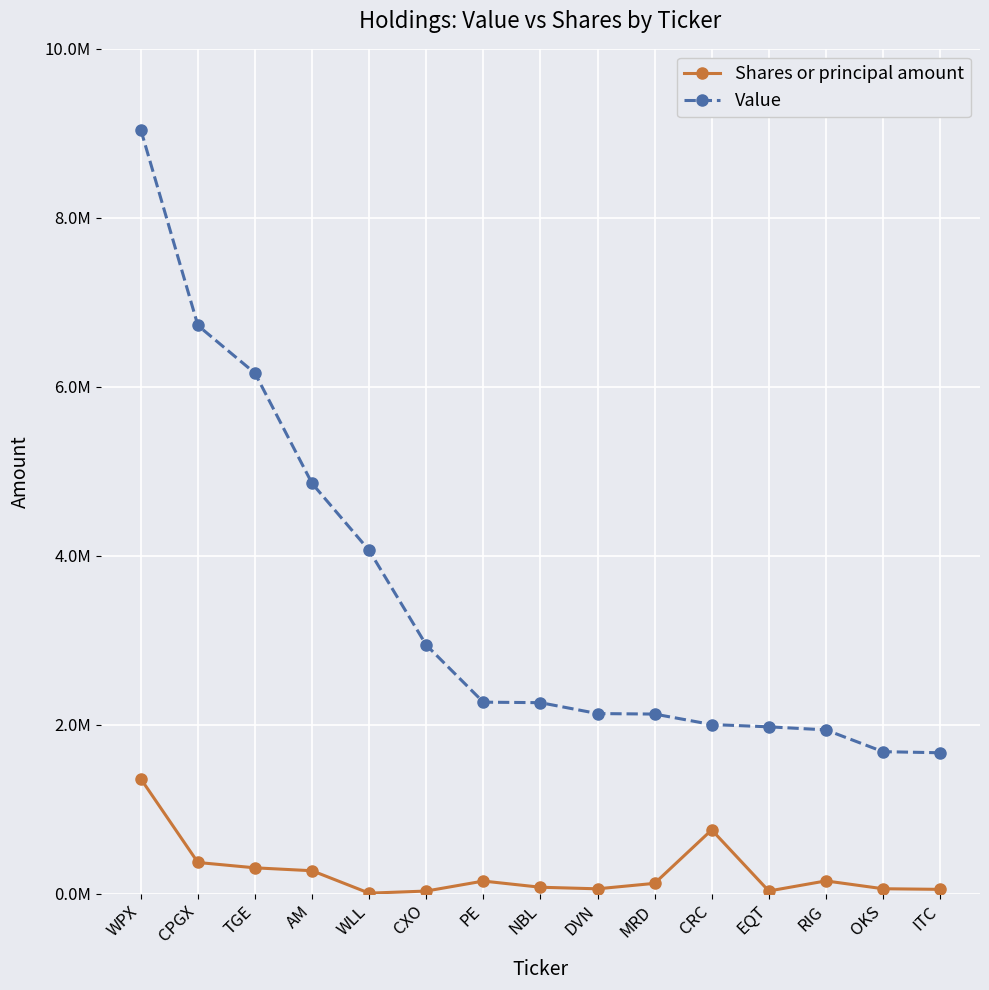

What position from the left is NBL?

8